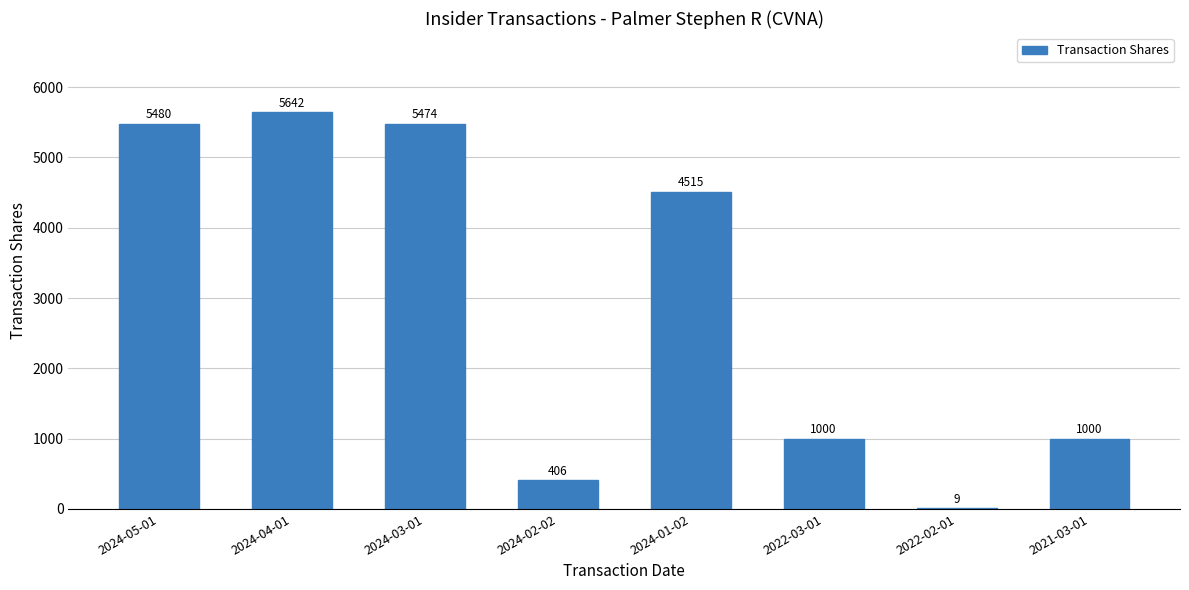

At which category does the chart reach its peak across all series?

2024-04-01